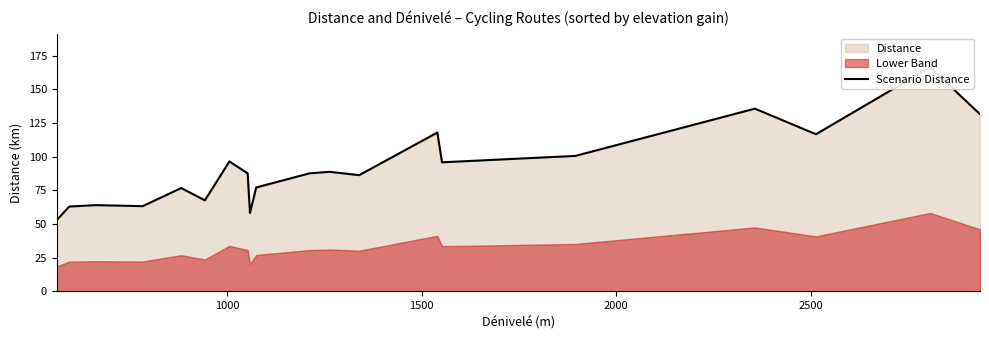

True or false: the data has more than 0 interior local peaks.

True